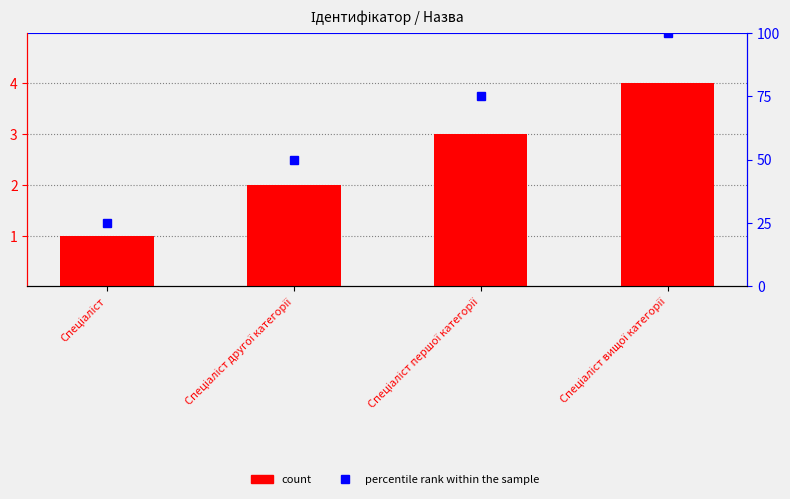

Reading left to right, extract all data points from this chart.

count: 1	2	3	4
percentile rank within the sample: 25	50	75	100